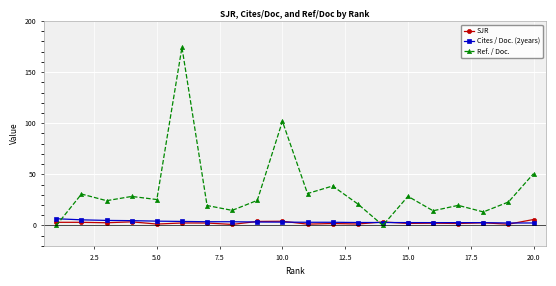

Is this an area chart (filled region under the line)?

No